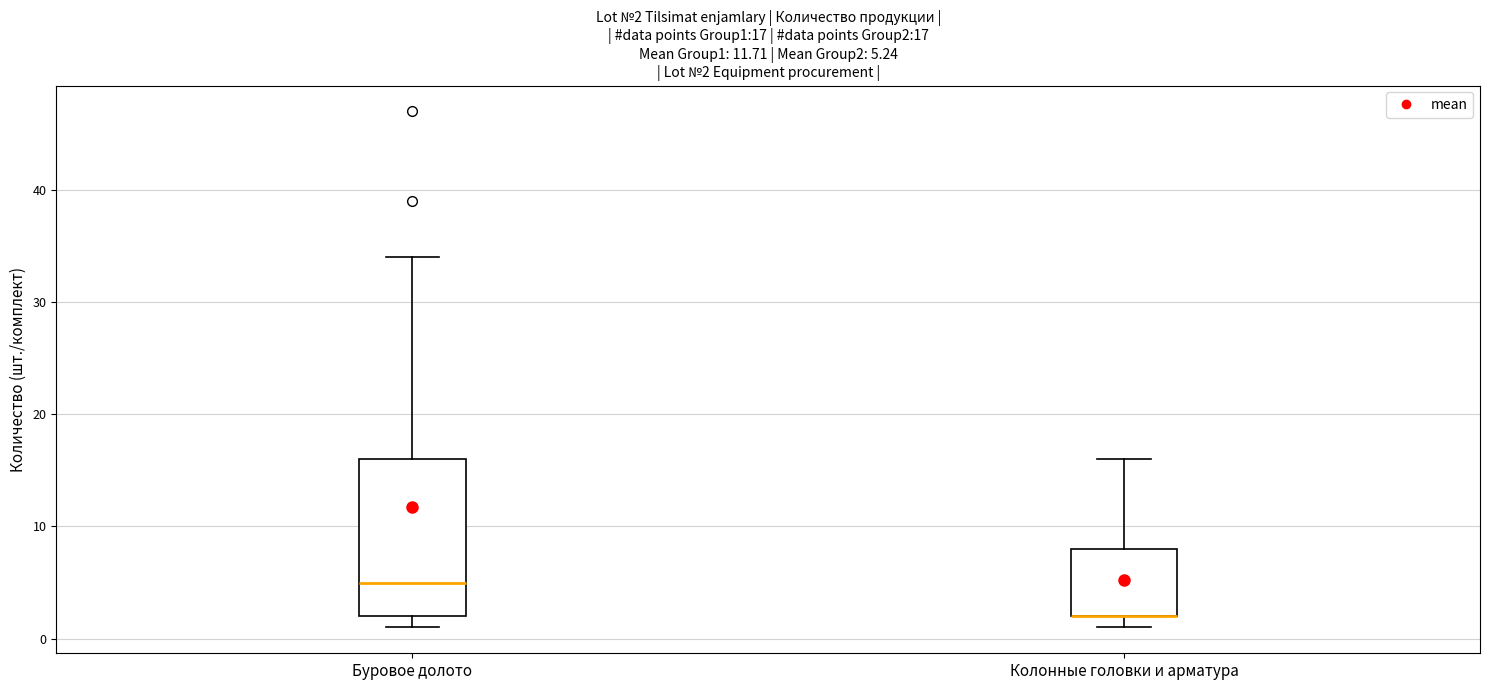

Which box is the tallest, from its lower edge to its upper edge?

Буровое долото